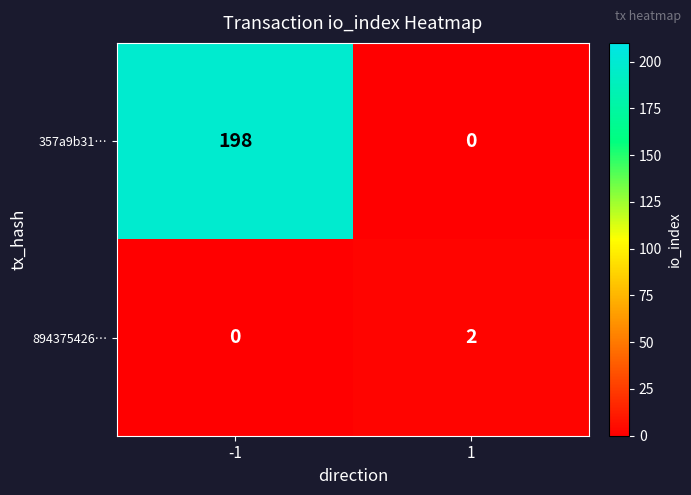

What is the sum of the 357a9b31… values at -1 and 1?

198